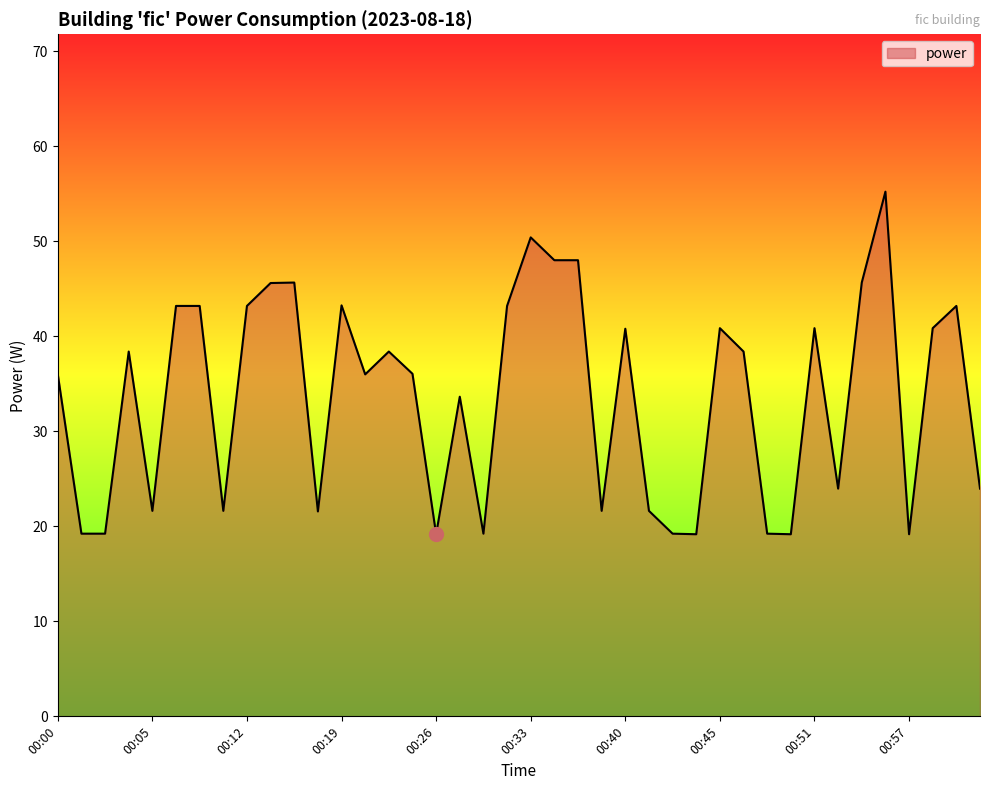

What is the difference between the maximum and minimum values?

36.0